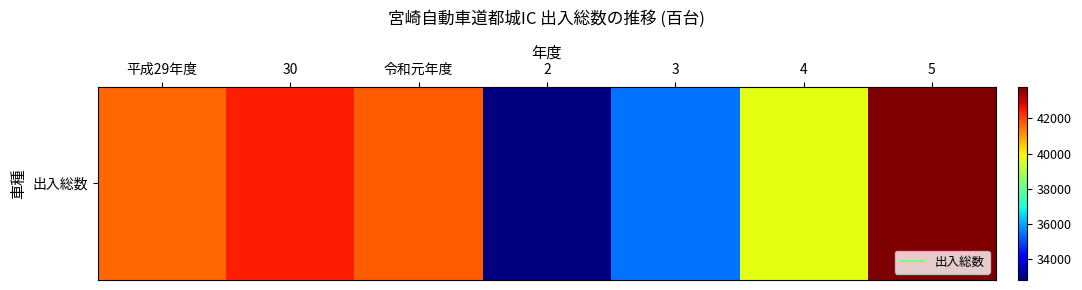

What is the difference between the maximum and second lowest values?

8360